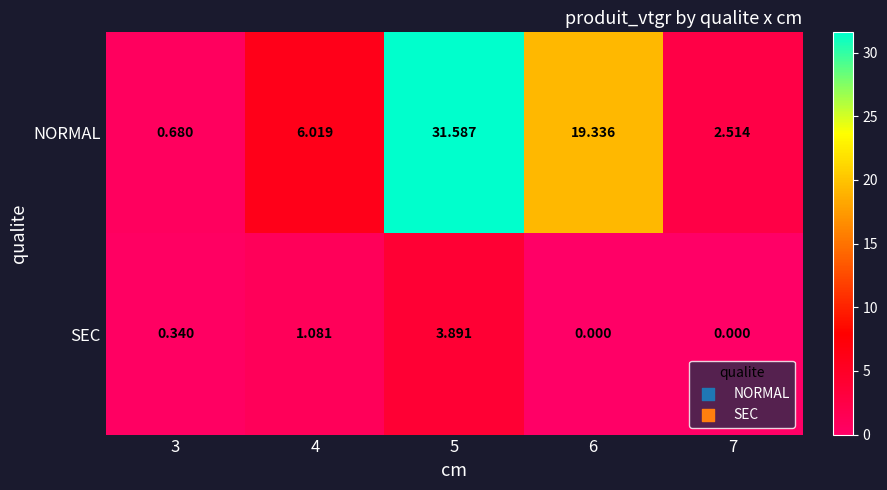

Rank the series by their maximum value, from highest to lowest.

NORMAL, SEC